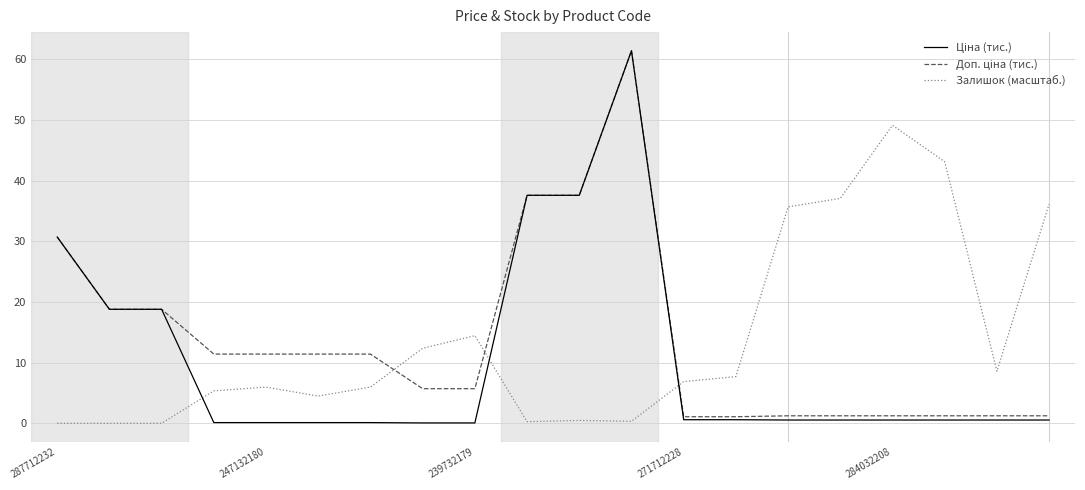

At how many categories does at least one series exceed 4?

20